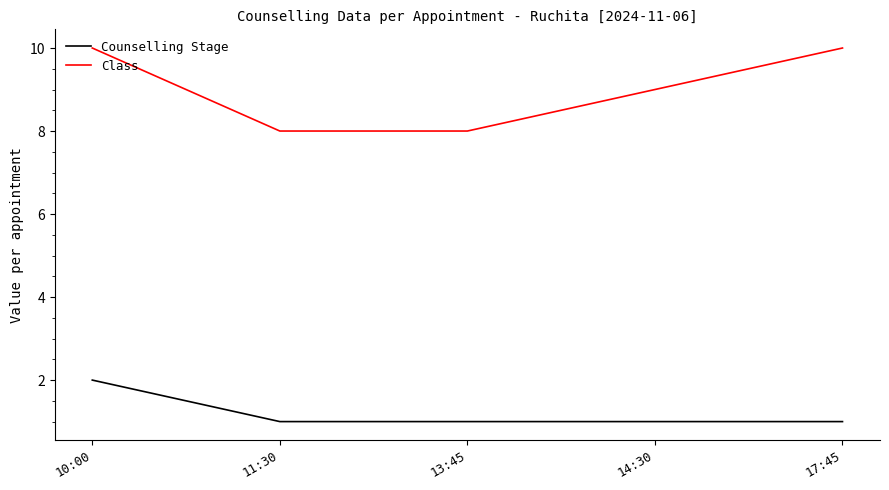

What position from the right is 14:30?

2